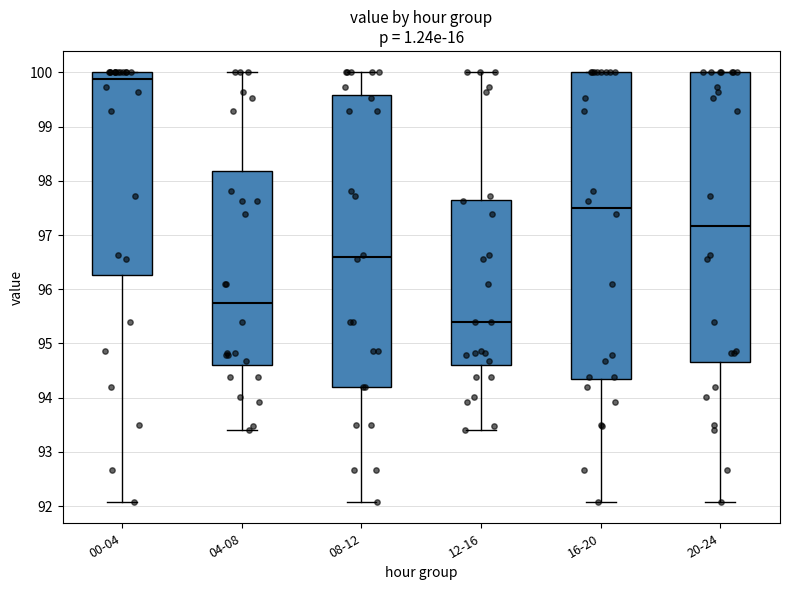

Reading left to right, read every box against the y-axis: the position of its median line, the range the box covers, and the ends of its whiskers. The values are not printed on the chart, so give them approximately, as read against the axis.

00-04: median 99.9, box 96.3 to 100.0, whiskers 92.1 to 100.0
04-08: median 95.7, box 94.6 to 98.2, whiskers 93.4 to 100.0
08-12: median 96.6, box 94.2 to 99.6, whiskers 92.1 to 100.0
12-16: median 95.4, box 94.6 to 97.7, whiskers 93.4 to 100.0
16-20: median 97.5, box 94.3 to 100.0, whiskers 92.1 to 100.0
20-24: median 97.2, box 94.7 to 100.0, whiskers 92.1 to 100.0